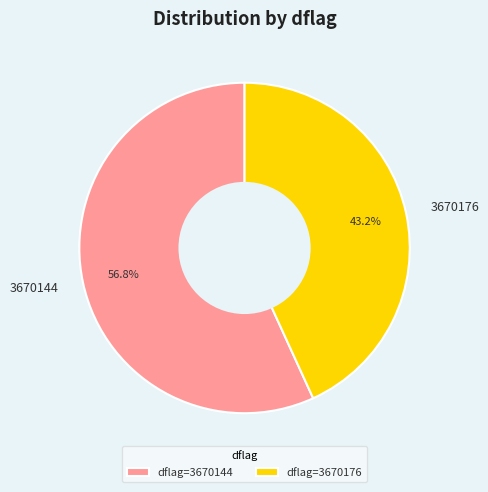

How much of the chart is everything except 3670144?

43.2%